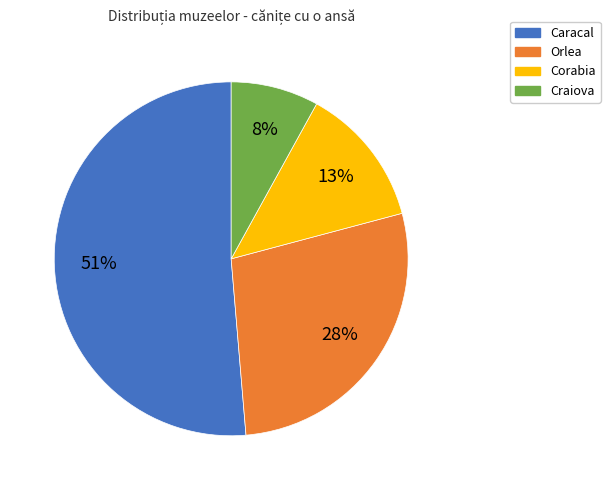

True or false: Orlea accounts for 36% of the total.

False